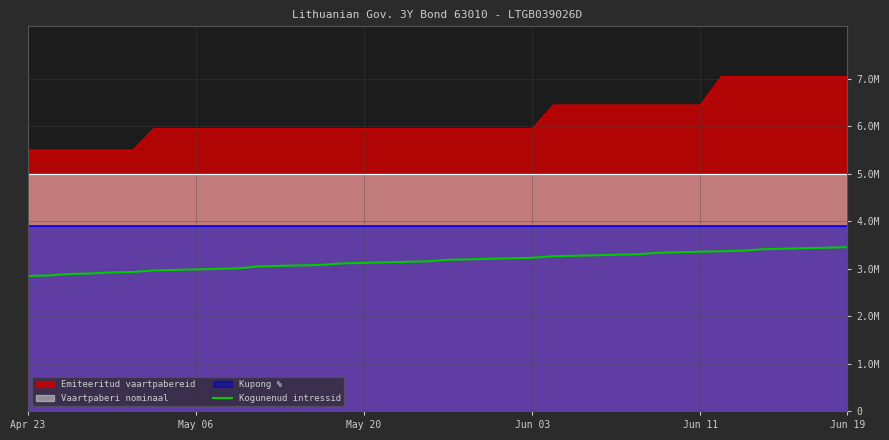

What is the smallest value displayed?

2845100